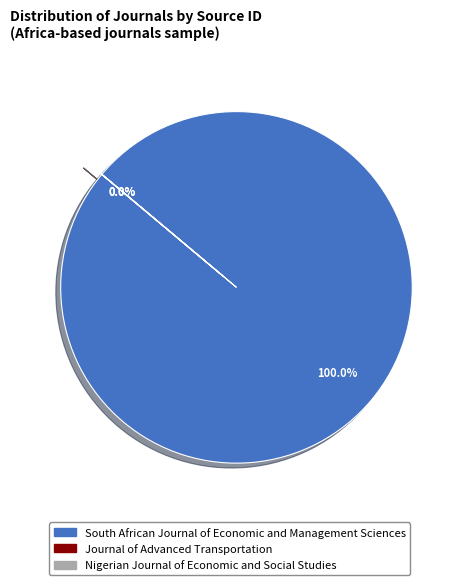

Between Nigerian Journal of Economic and Social Studies and Journal of Advanced Transportation, which is larger?

Nigerian Journal of Economic and Social Studies